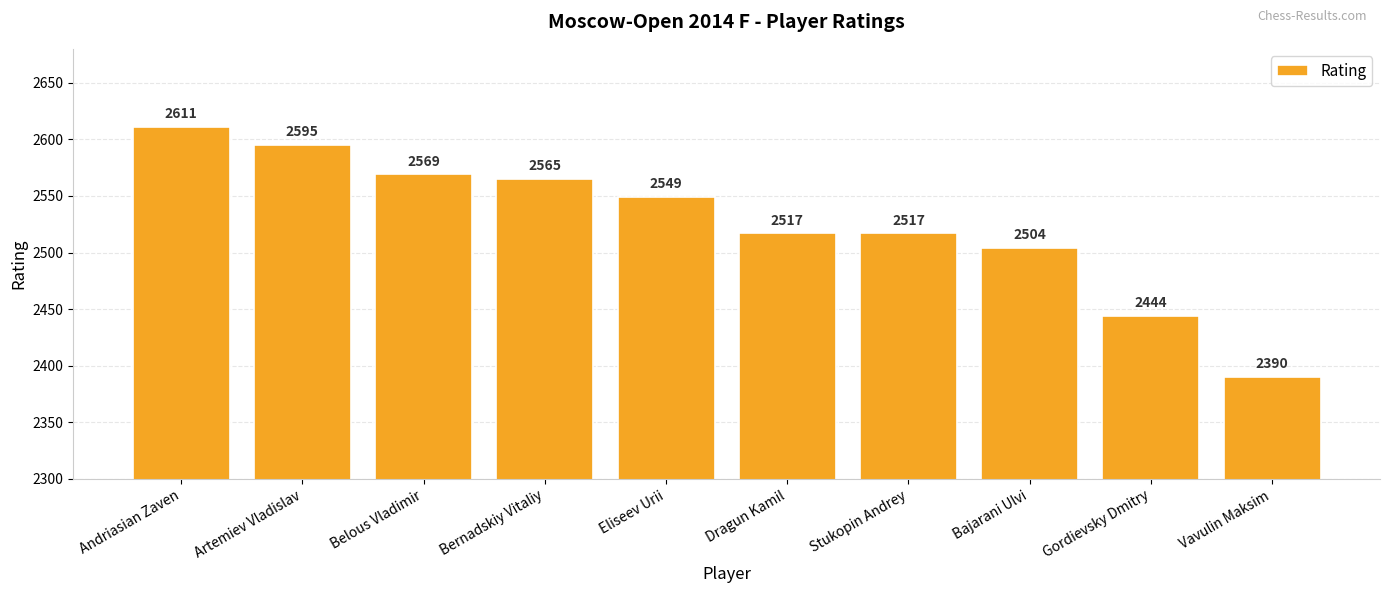

Is it true that the value at Artemiev Vladislav is 1698?

False